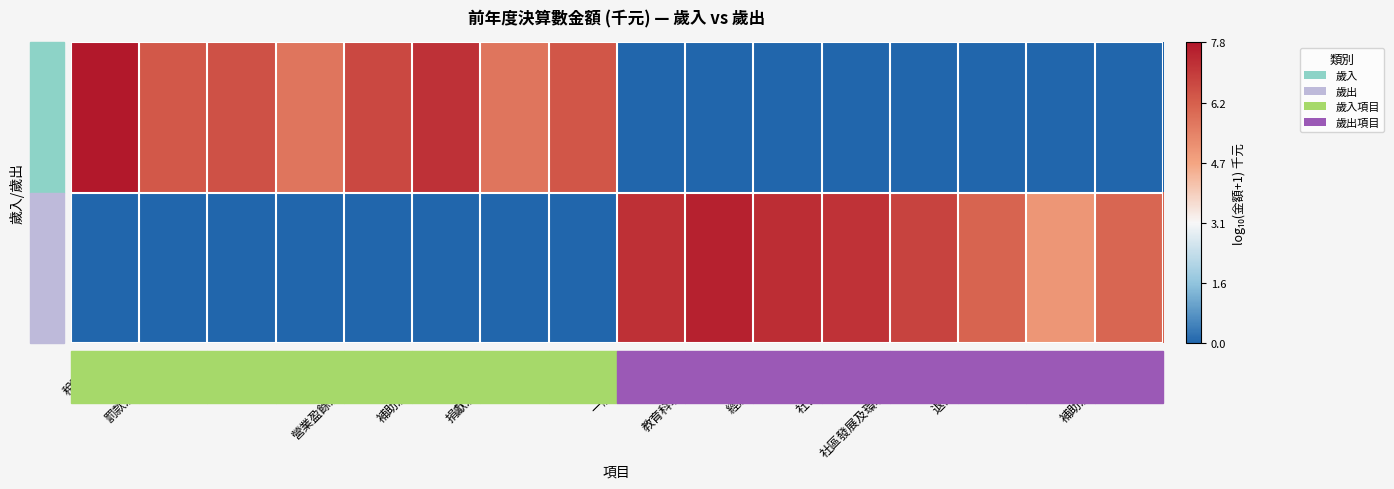

How many categories are shown in the chart?

16